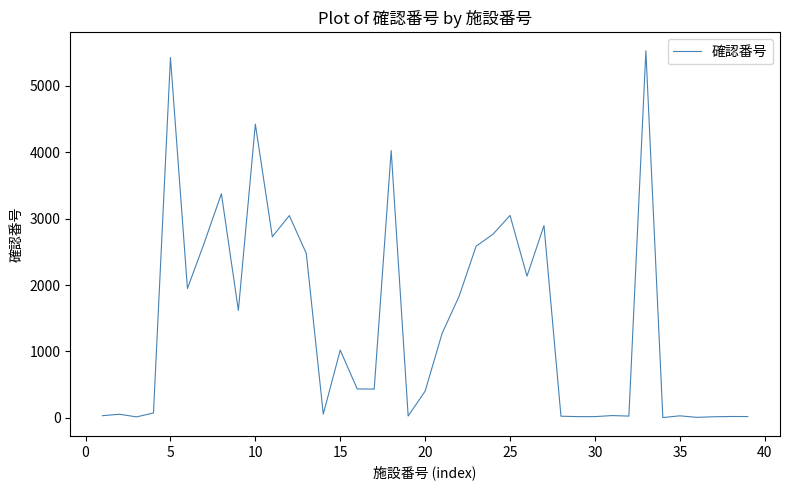

What is the difference between the maximum and minimum values?

5524